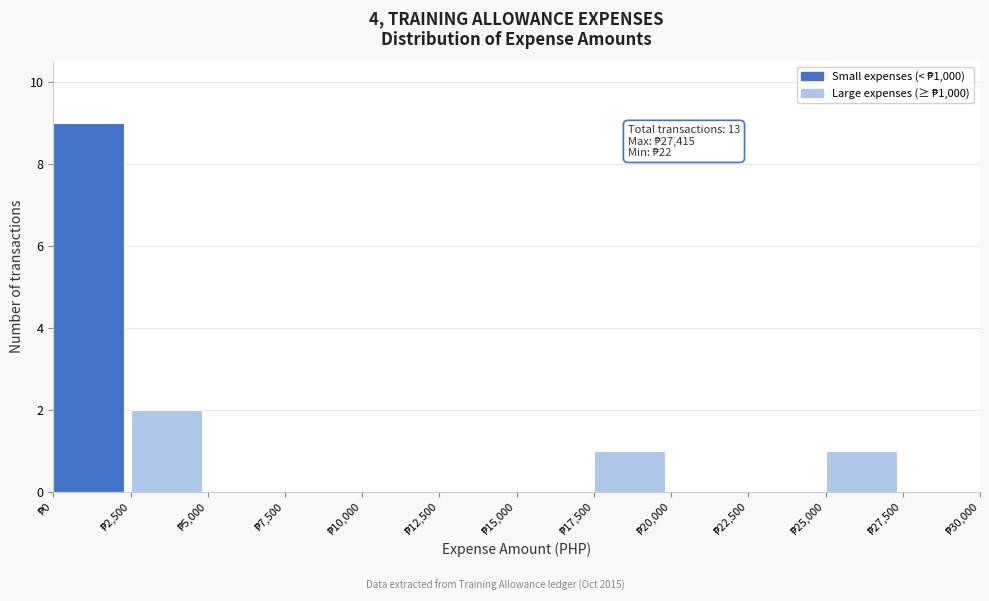

Over which range of the x-axis is the bar tallest?

0 to 2500